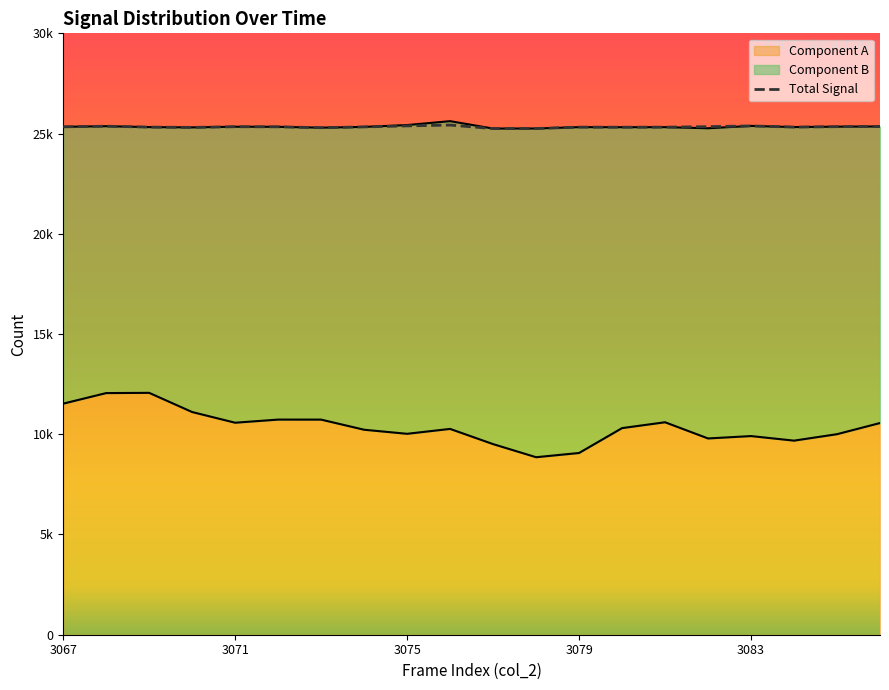

How many data points does each series have?

20